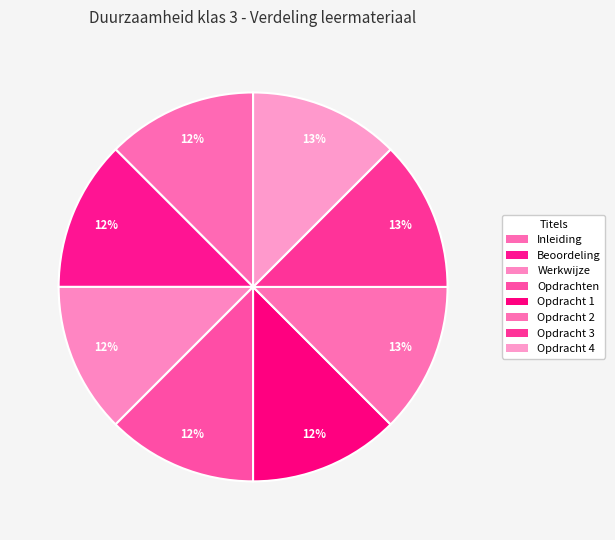

Is Opdracht 3 the majority of the pie?

No